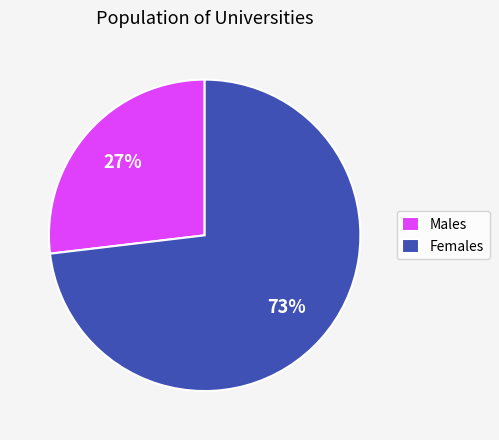

How many slices are in this pie chart?

2